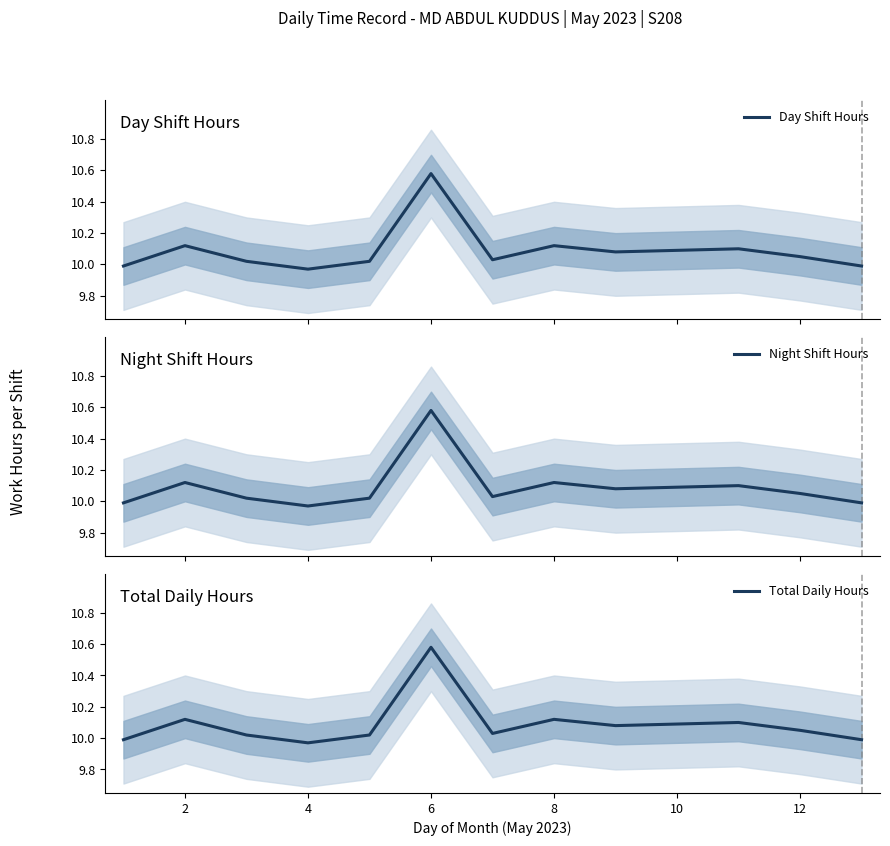

The value of Total Daily Hours at 2 is 10.1. True or false?

True